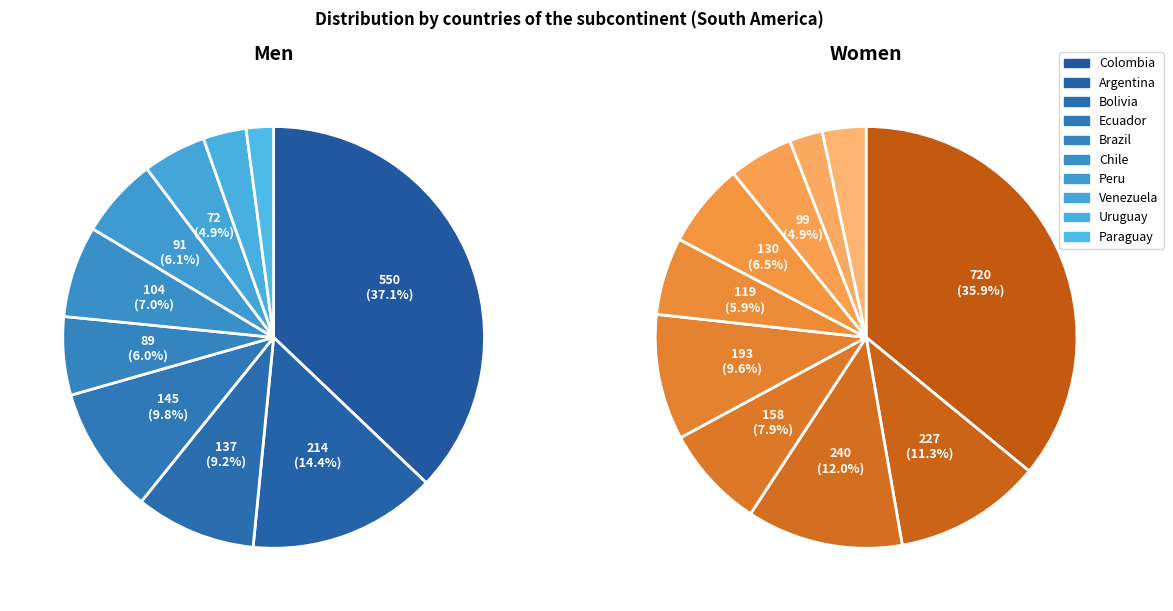

Does 3 account for over 50% of the chart?

No